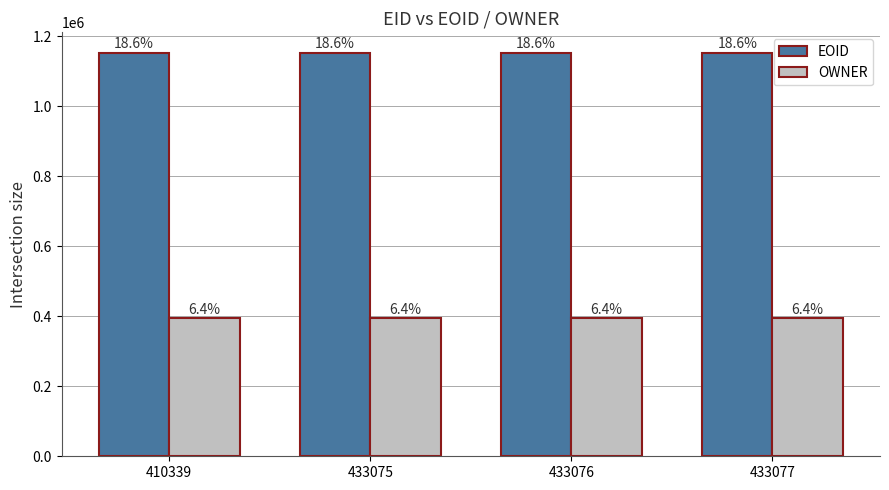

Reading left to right, what are all the values shown in this chart?

EOID: 1153042	1153041	1153038	1153040
OWNER: 393493	393493	393493	393493